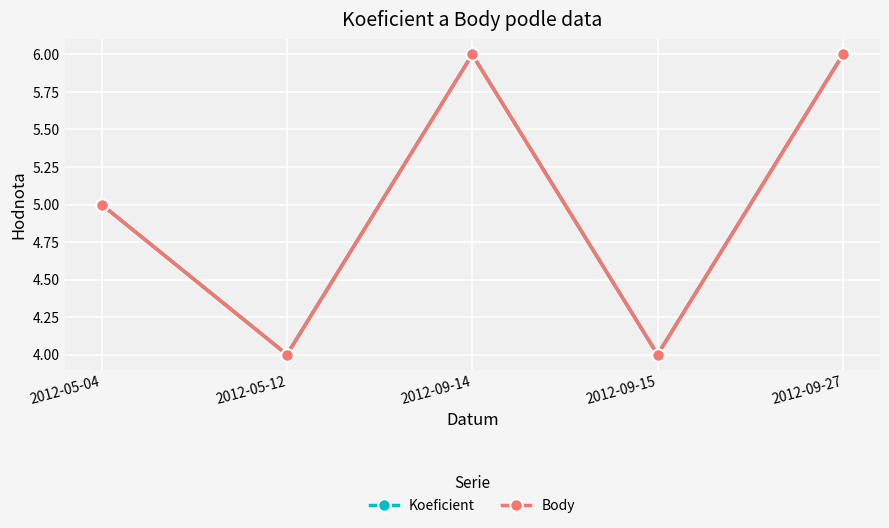

Is this an area chart (filled region under the line)?

No